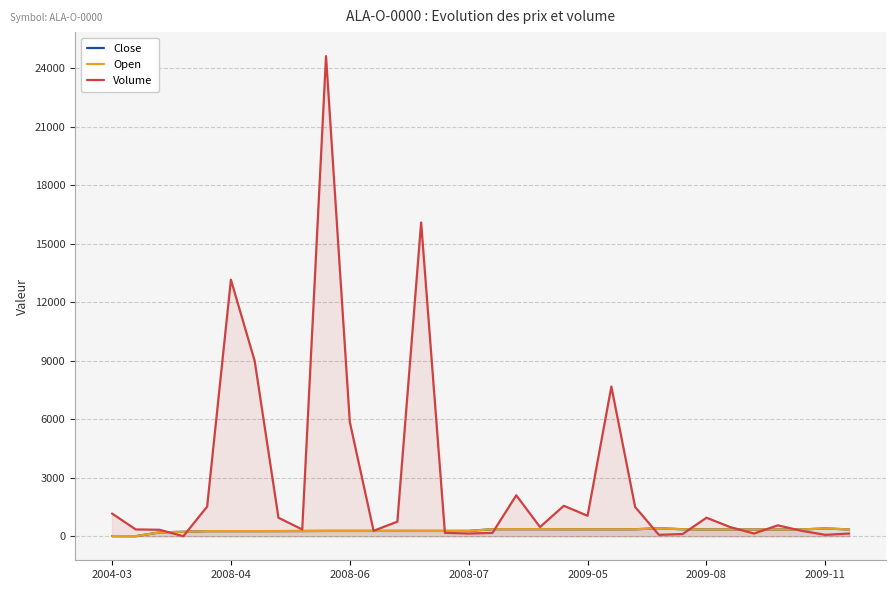

Which series ends up on top after the final intersection of Volume and Open?

Open